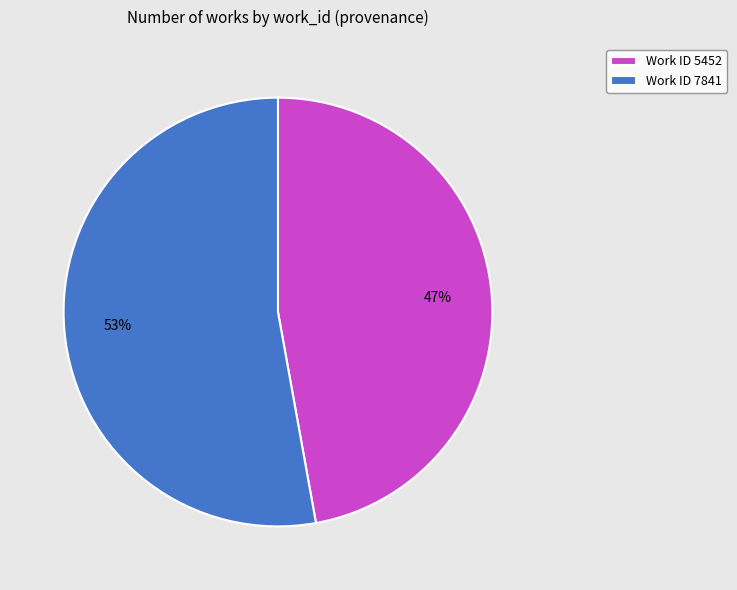

To the nearest percent, what portion does Work ID 5452 represent?

47%